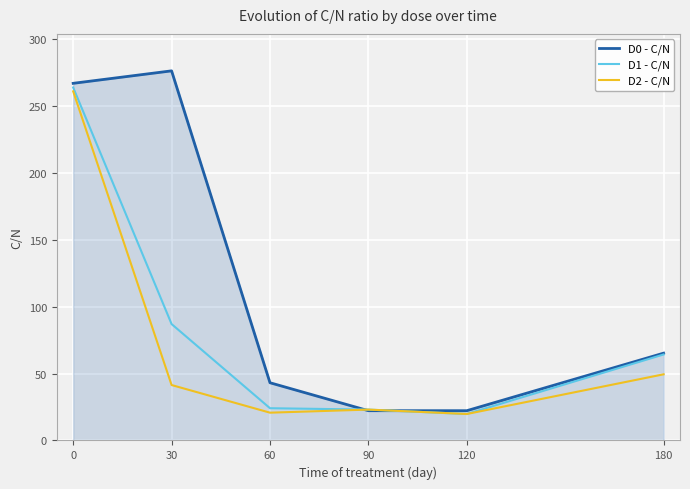

Which series has the largest range (max minus min)?

D0 - C/N